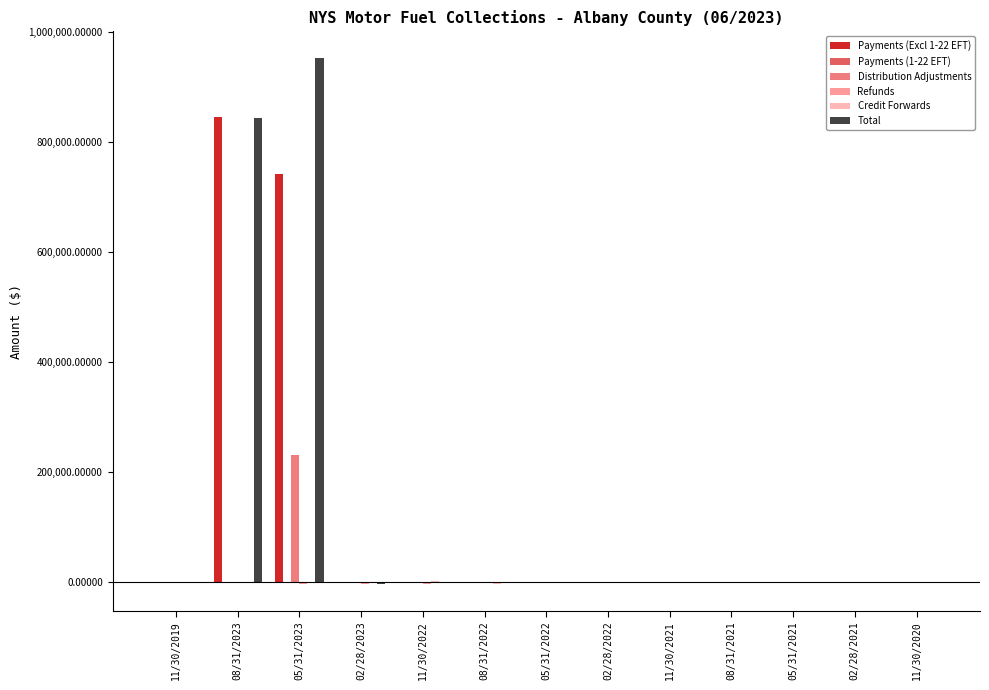

How many data points does each series have?

13